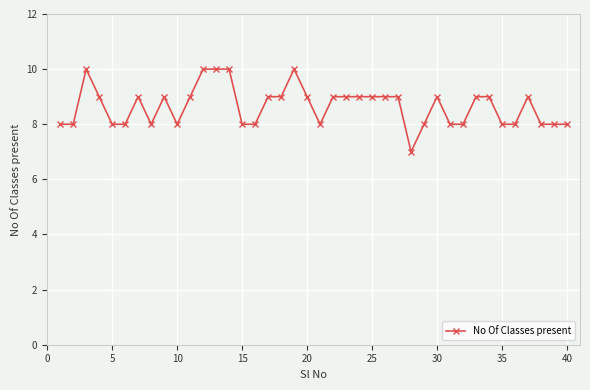

True or false: the data has more than 1 interior local peaks.

True